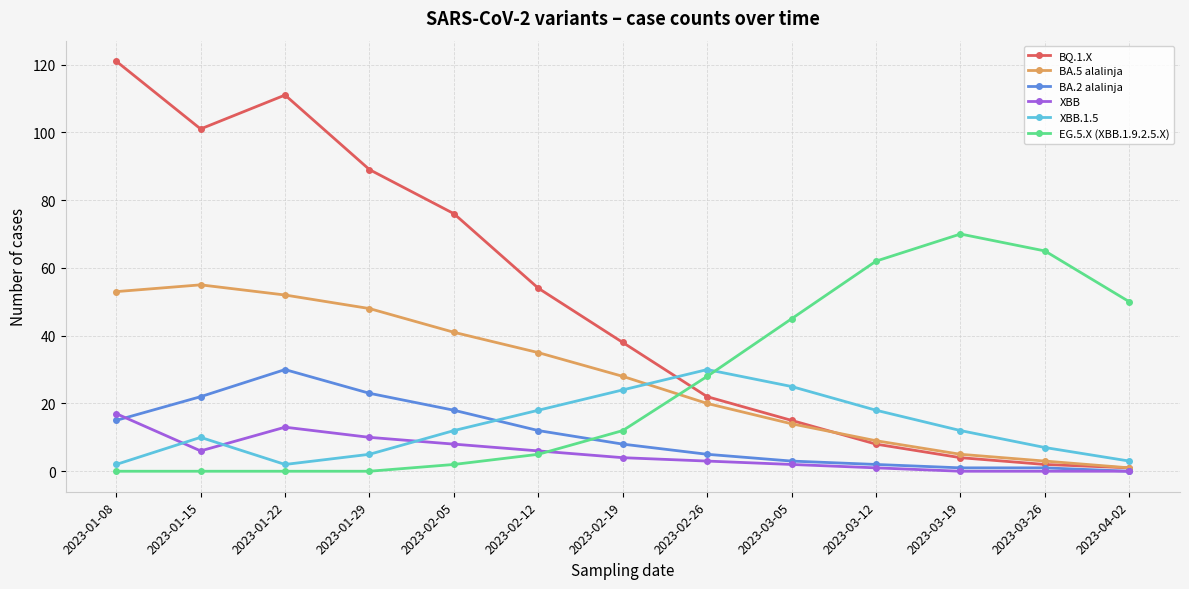

Where is BQ.1.X nearest to the value 61?

2023-02-12